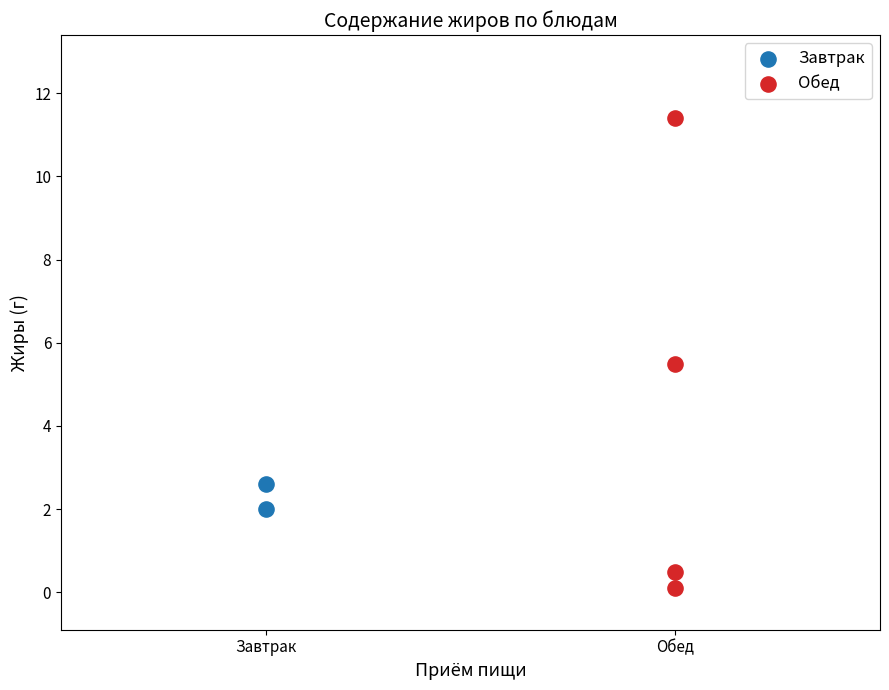

Which series reaches the maximum Y coordinate?

Обед